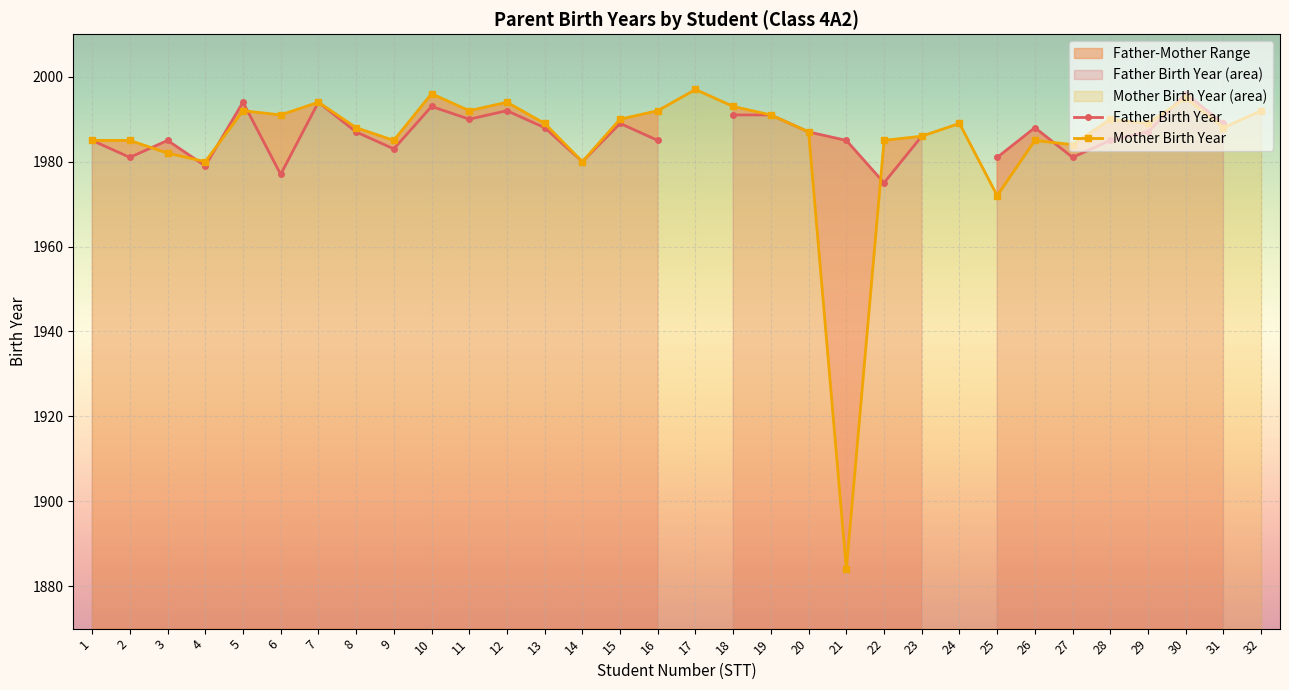

Where is the data nearest to the value 1940?

25